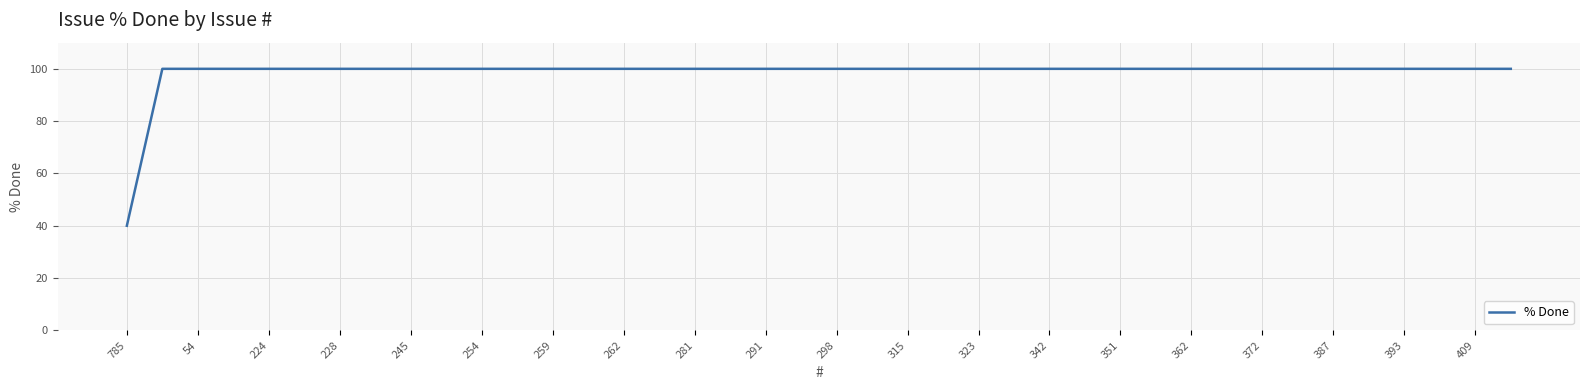

What is the smallest value displayed?

40